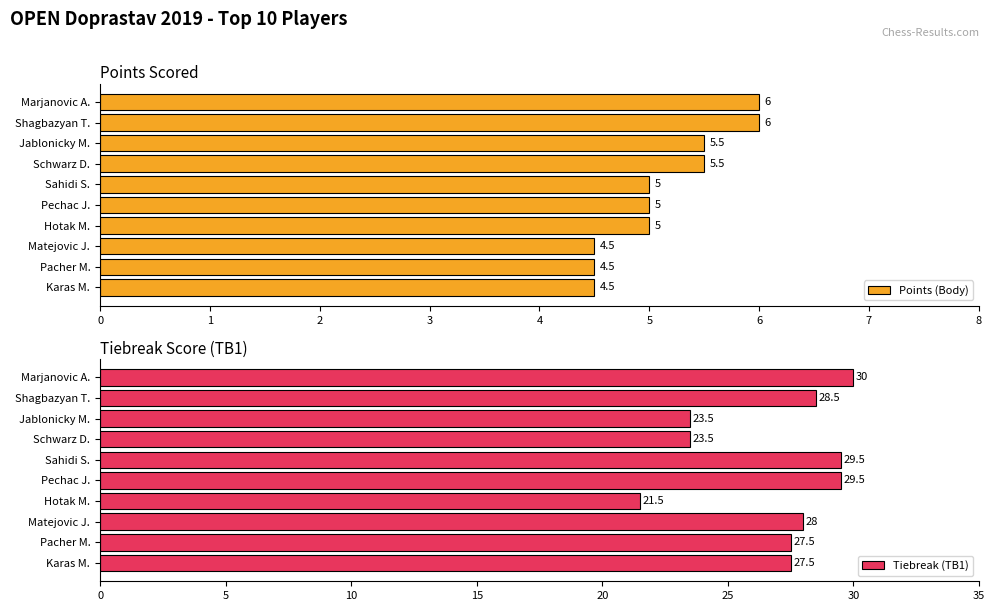

At how many categories does at least one series exceed 5?

10